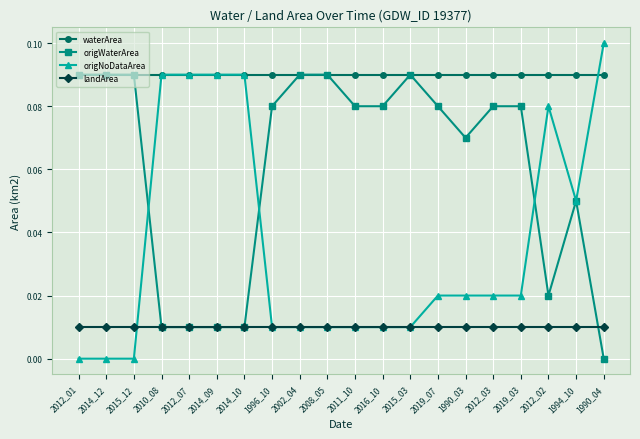

At which label does origWaterArea reach its minimum?

1990_04